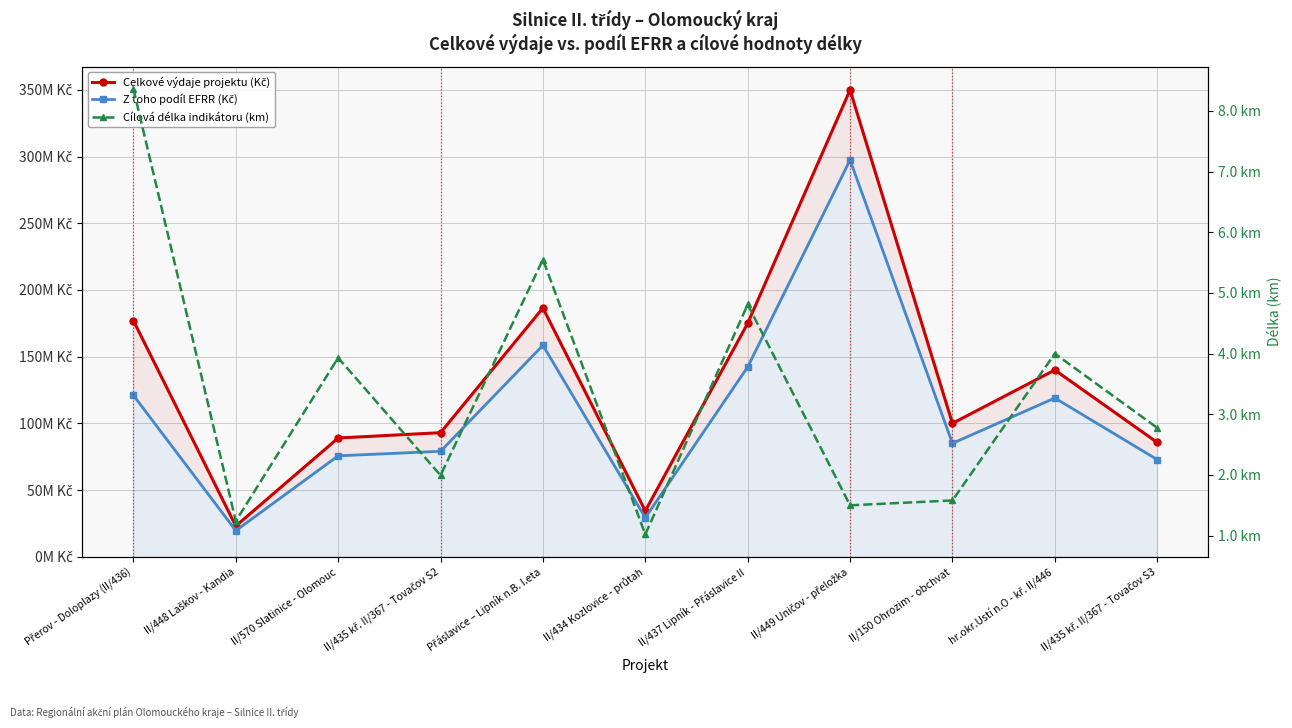

What is the approximate value of Z toho podíl EFRR (Kč) at II/437 Lipník - Přáslavice II?

142299370.5